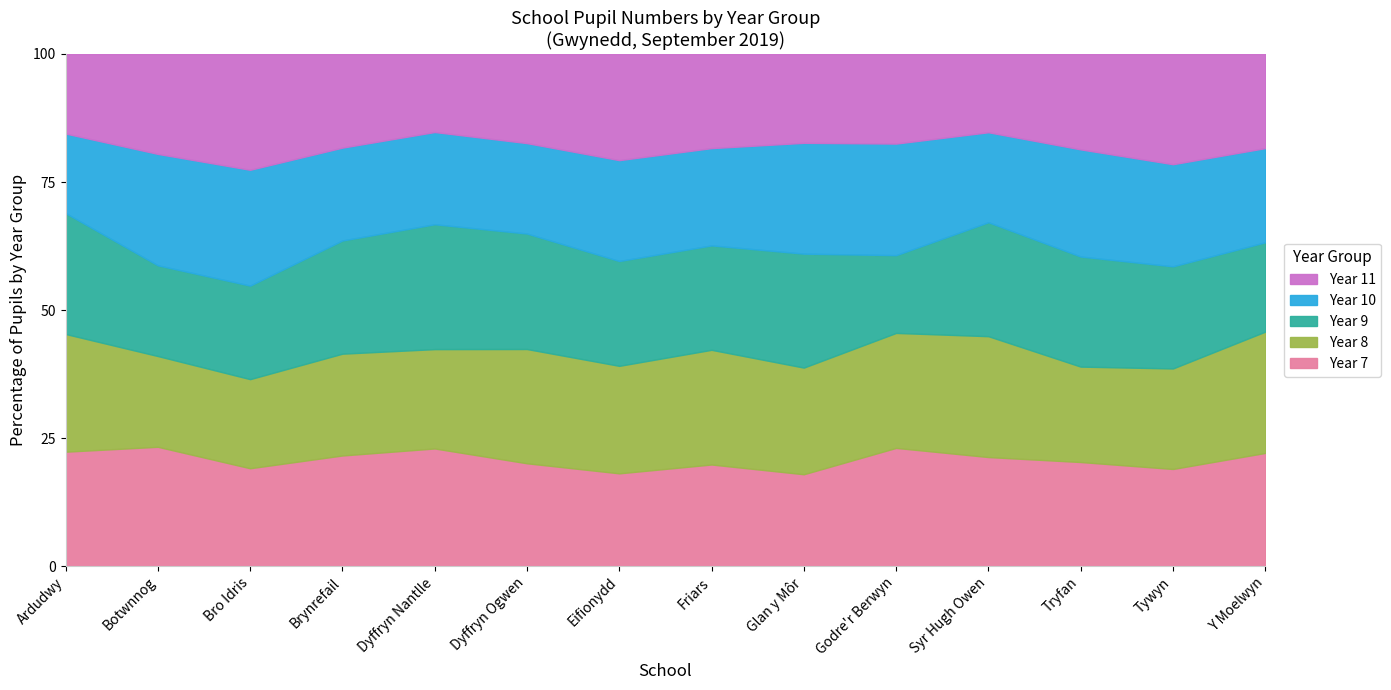

What is the label of the 5th point from the right?

Godre'r Berwyn